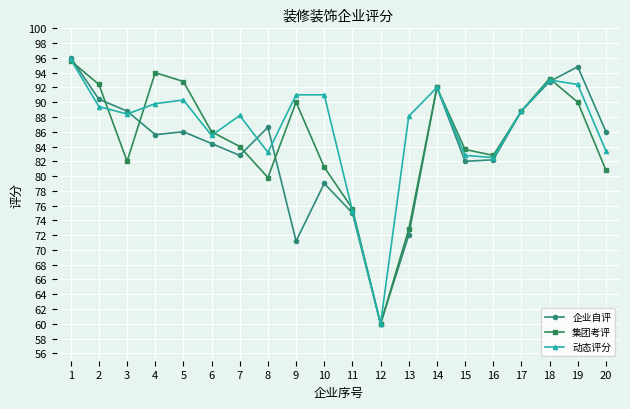

What is the value of the 集团考评 point at the 11th from the left?

75.6